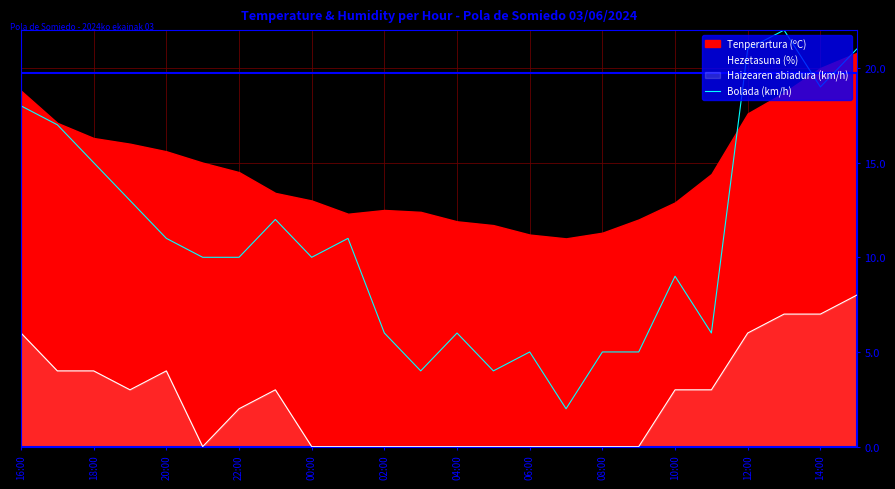

True or false: Bolada (km/h) and Haizearen abiadura (km/h) cross at least once.

False